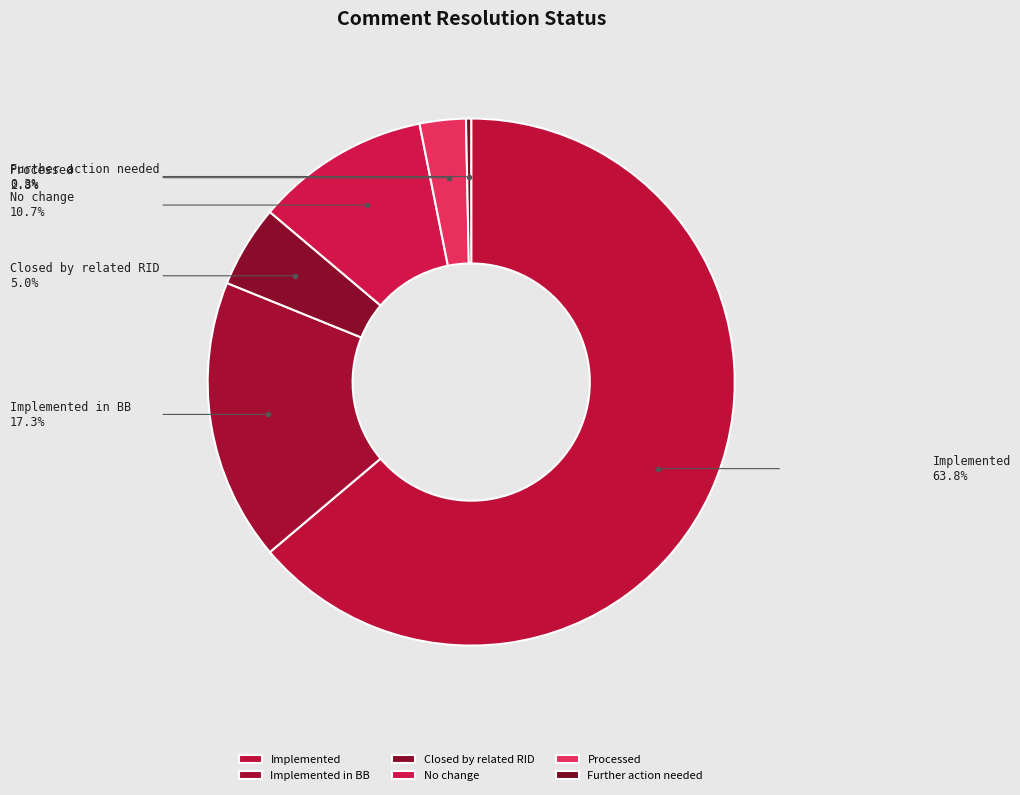

What is the largest slice in the pie chart?

Implemented